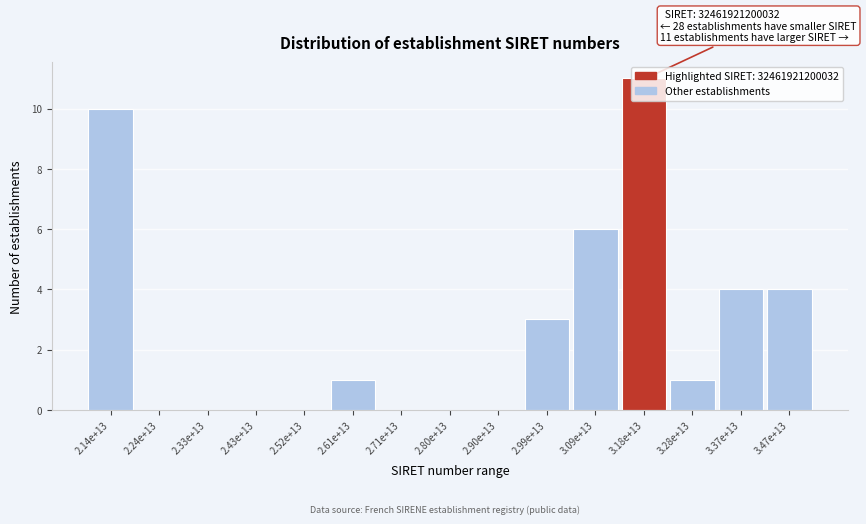

Approximately how many times larger is the value at 3.37e+13 compared to 2.61e+13?

4.0